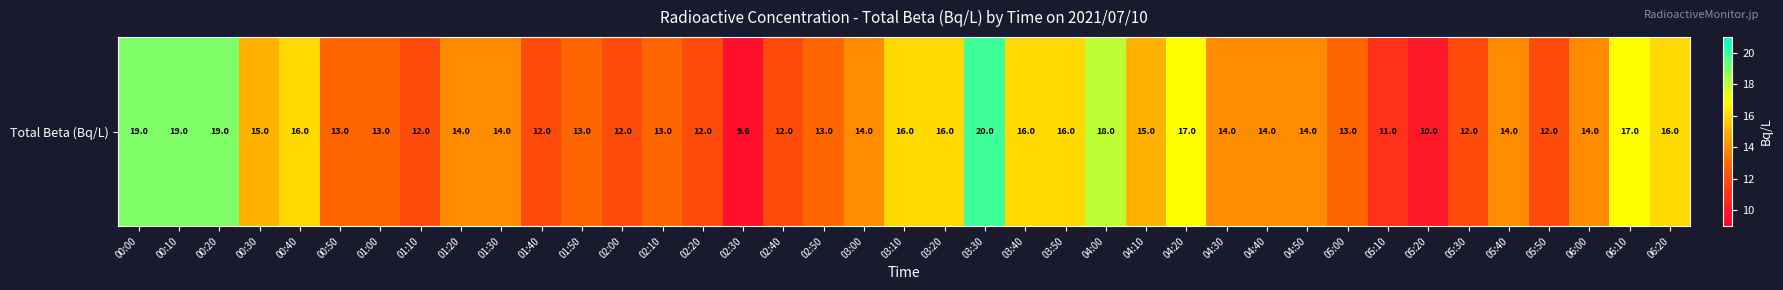

How many categories are shown in the chart?

39